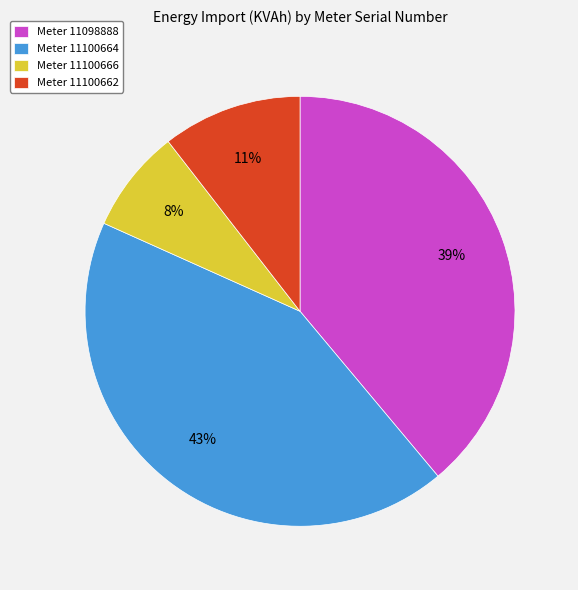

To the nearest percent, what is the average slice percentage?

25%